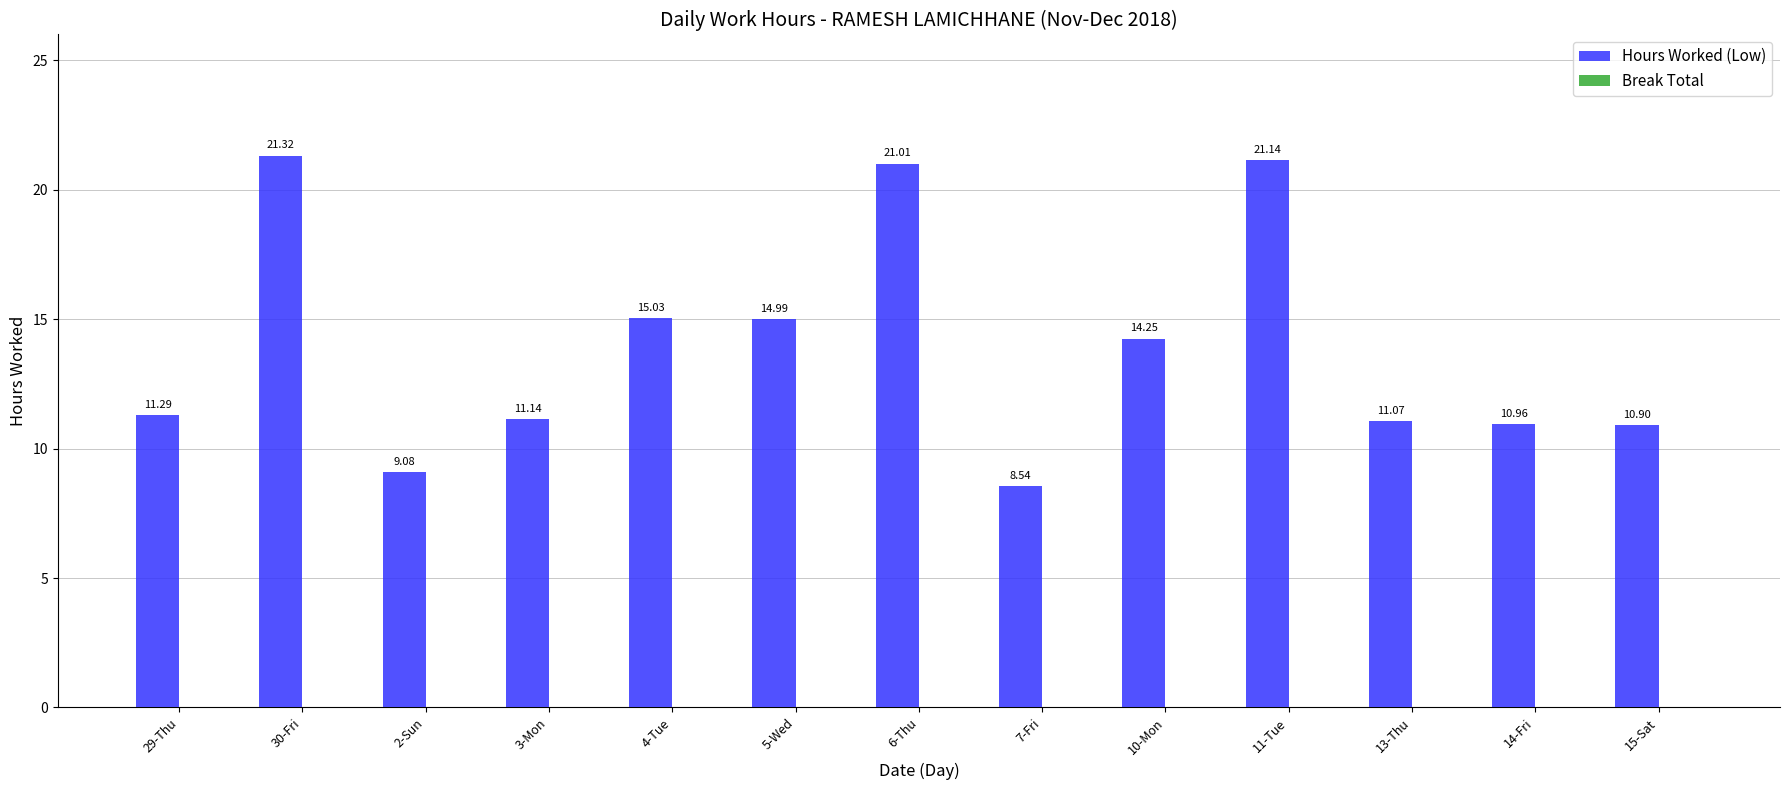

What is the difference between the values at 7-Fri and 13-Thu?

2.5